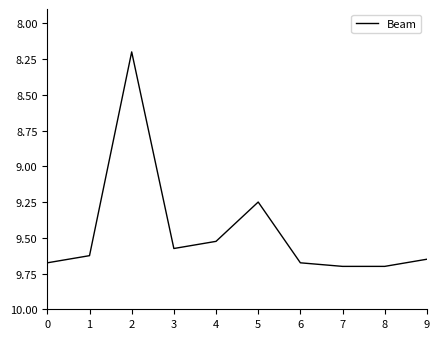

What is the change in value from 1 to 7?

+0.1